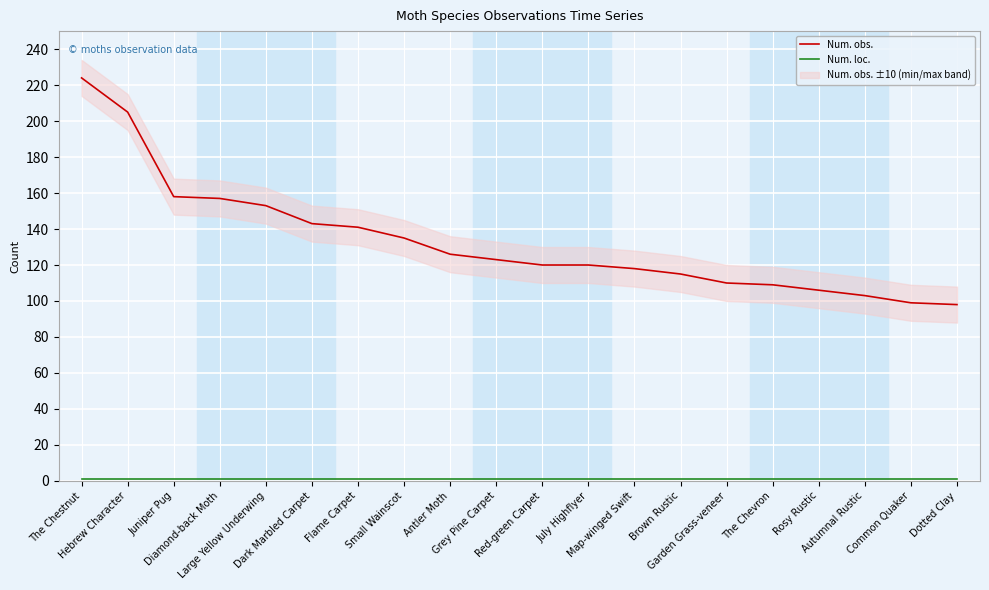

What is the sum of all Num. obs. values?

2663